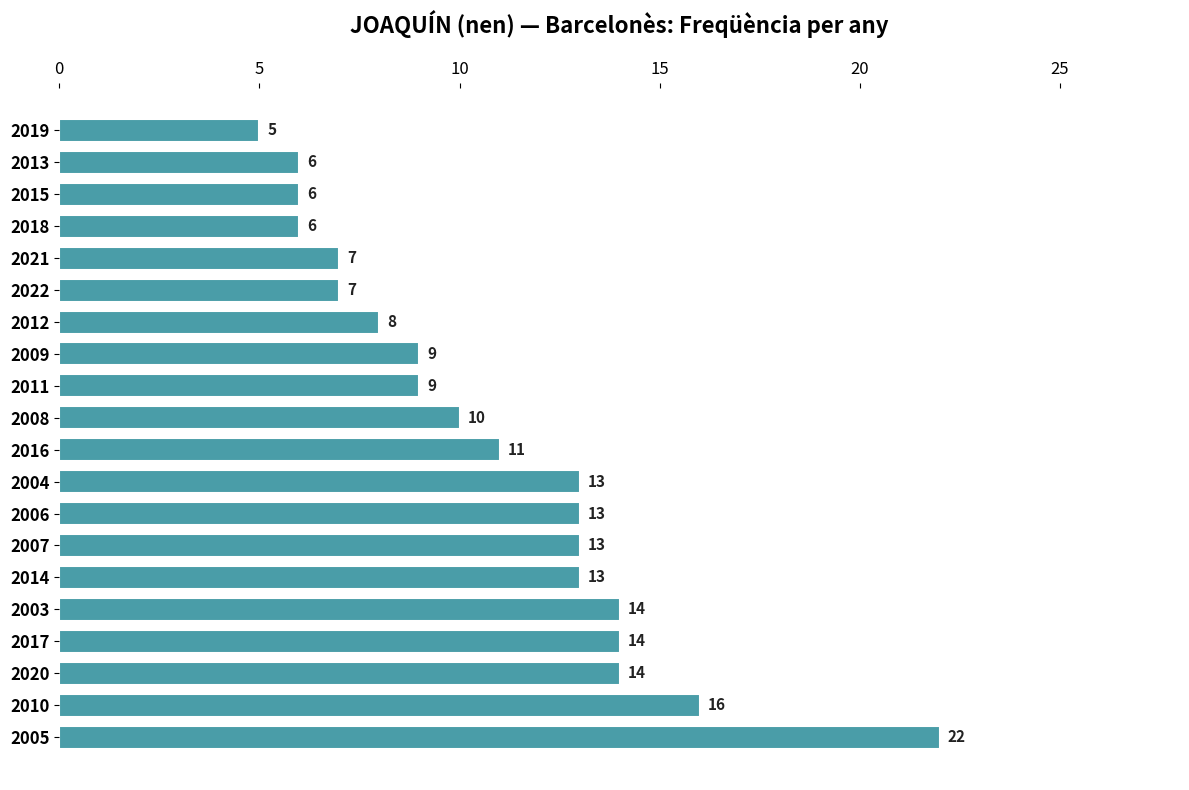

What is the difference between the values at 2021 and 2017?

7